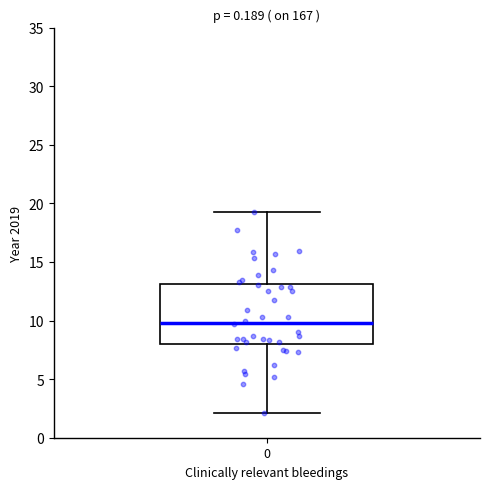

Transcribe this box plot: give where the median line is, the range the box spans, and where the two whiskers end, as read against the y-axis. The values are not printed on the chart, so give them approximately, as read against the axis.

median 10.0, box 8.0 to 13.0, whiskers 2.0 to 19.5